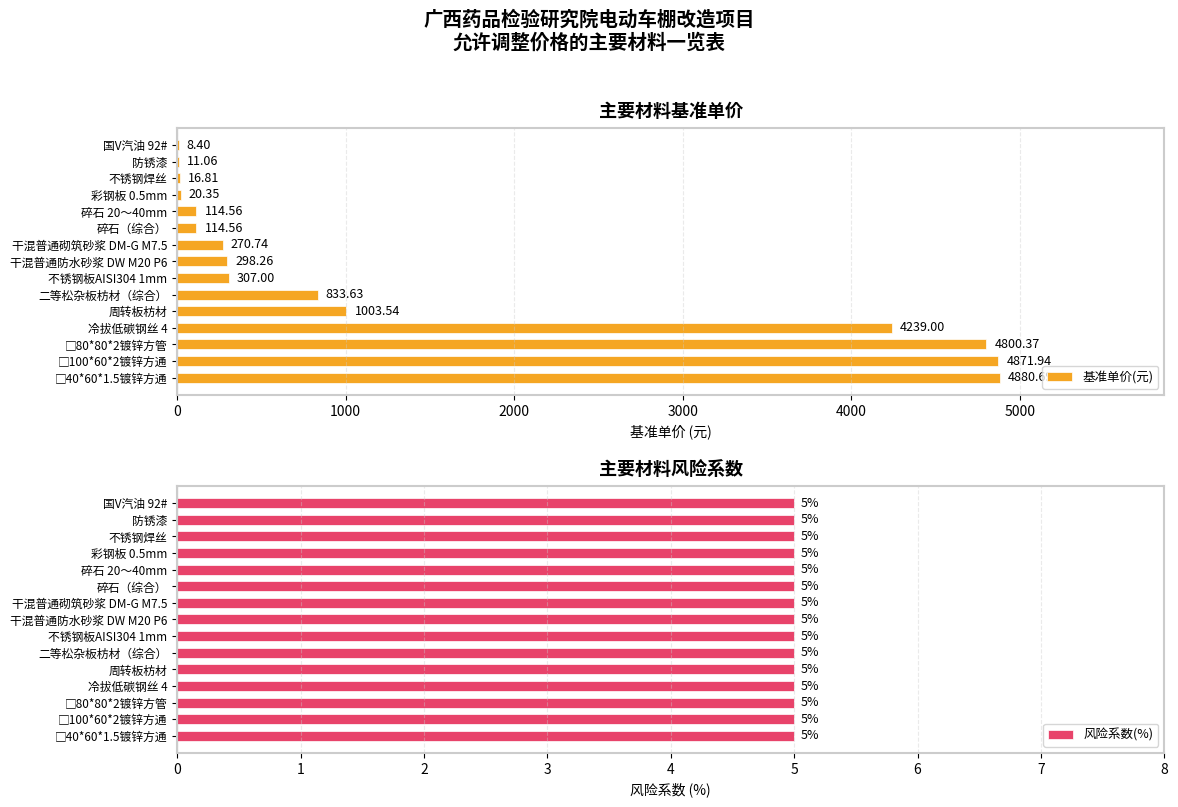

How many series are shown in this chart?

2